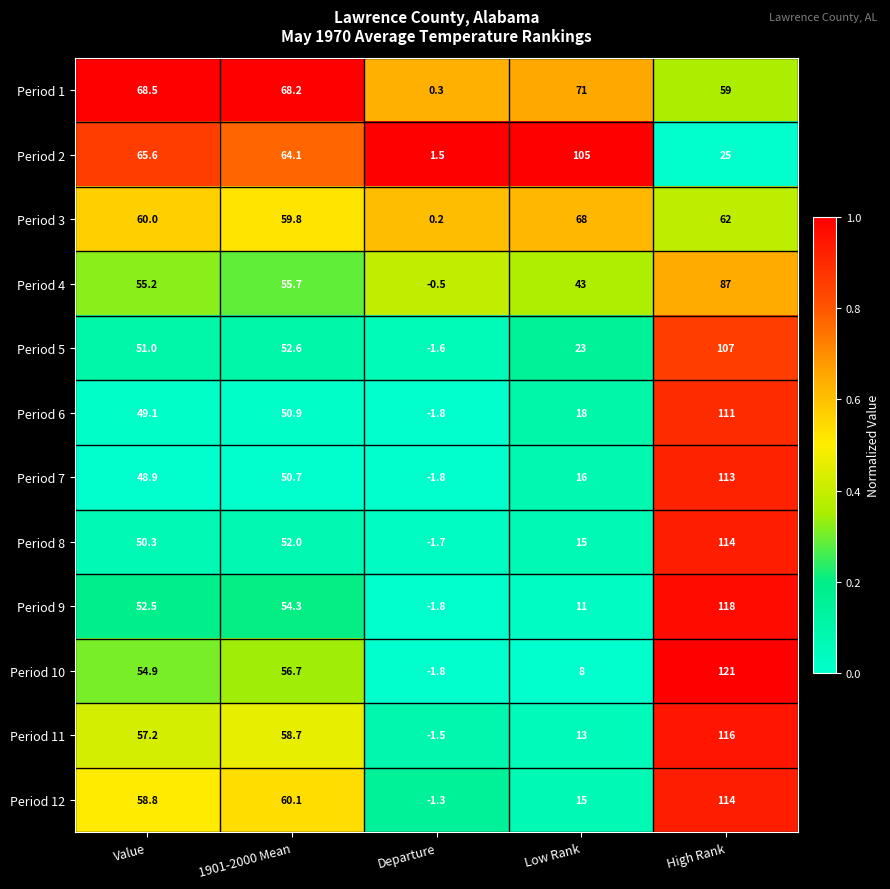

Read the Period 9 value at Low Rank.

11.0